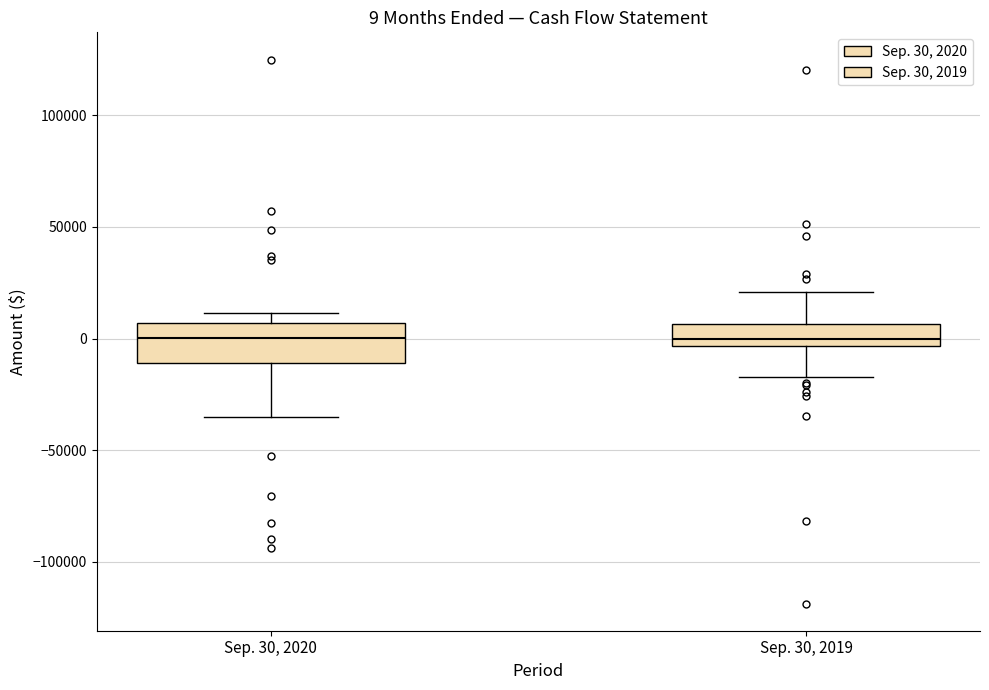

Comparing the boxes themselves (not the whiskers), which one is the tallest?

Sep. 30, 2020